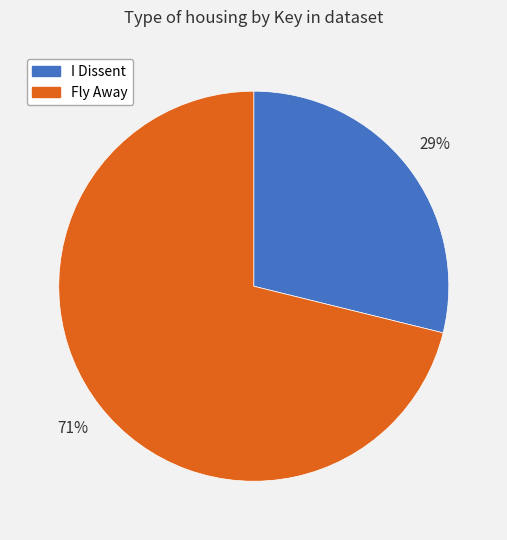

Is there a majority slice in this chart?

Yes